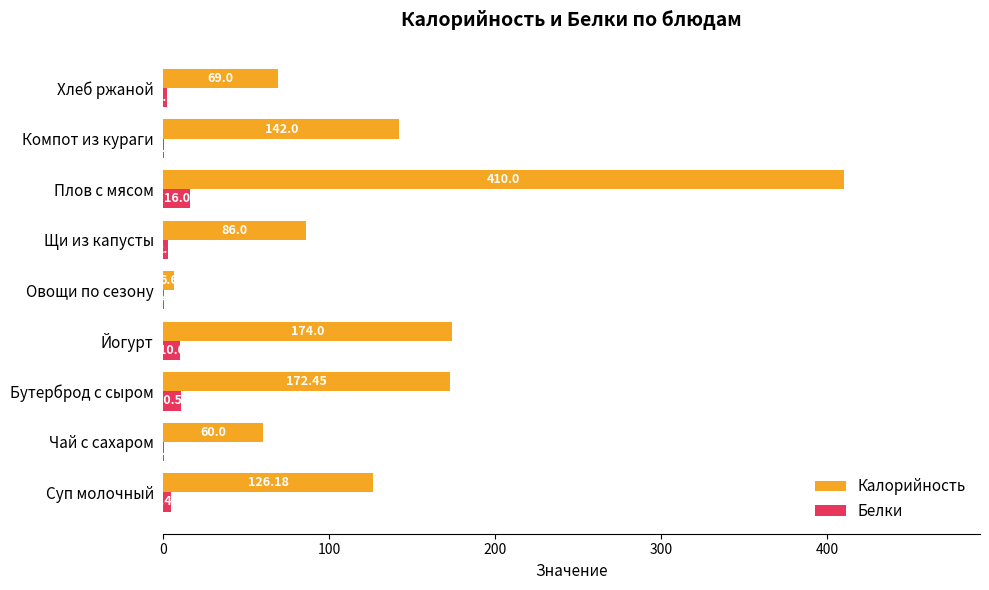

Between Щи из капусты and Компот из кураги, which series saw the biggest shift?

Калорийность